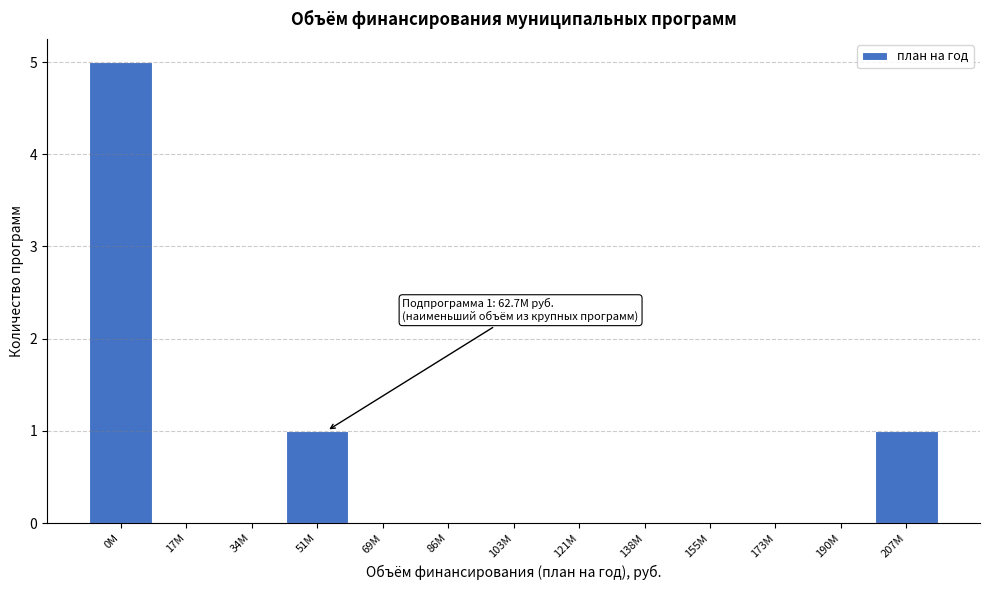

Reading left to right, transcribe all the data shown in this chart.

0M=5	17M=0	34M=0	51M=1	69M=0	86M=0	103M=0	121M=0	138M=0	155M=0	173M=0	190M=0	207M=1